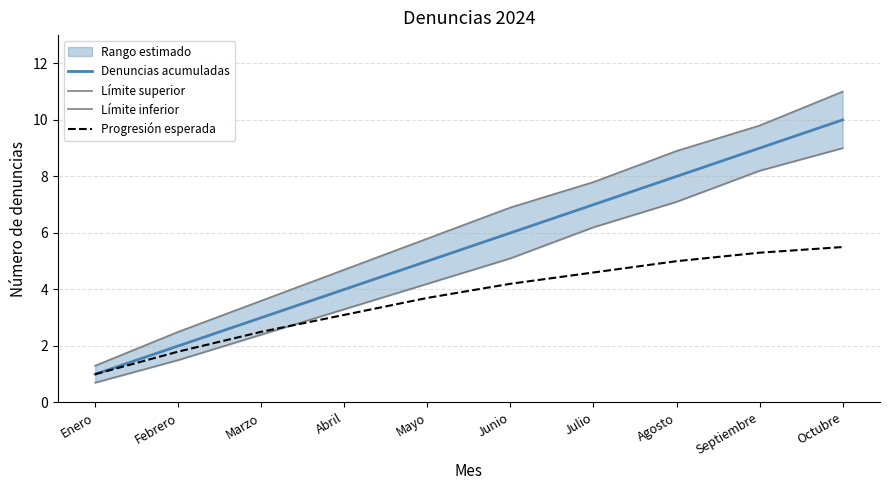

Reading right to left, extract all data points from this chart.

Denuncias acumuladas: Octubre=10.0	Septiembre=9.0	Agosto=8.0	Julio=7.0	Junio=6.0	Mayo=5.0	Abril=4.0	Marzo=3.0	Febrero=2.0	Enero=1.0
Límite superior: Octubre=11.0	Septiembre=9.8	Agosto=8.9	Julio=7.8	Junio=6.9	Mayo=5.8	Abril=4.7	Marzo=3.6	Febrero=2.5	Enero=1.3
Límite inferior: Octubre=9.0	Septiembre=8.2	Agosto=7.1	Julio=6.2	Junio=5.1	Mayo=4.2	Abril=3.3	Marzo=2.4	Febrero=1.5	Enero=0.7
Progresión esperada: Octubre=5.5	Septiembre=5.3	Agosto=5.0	Julio=4.6	Junio=4.2	Mayo=3.7	Abril=3.1	Marzo=2.5	Febrero=1.8	Enero=1.0